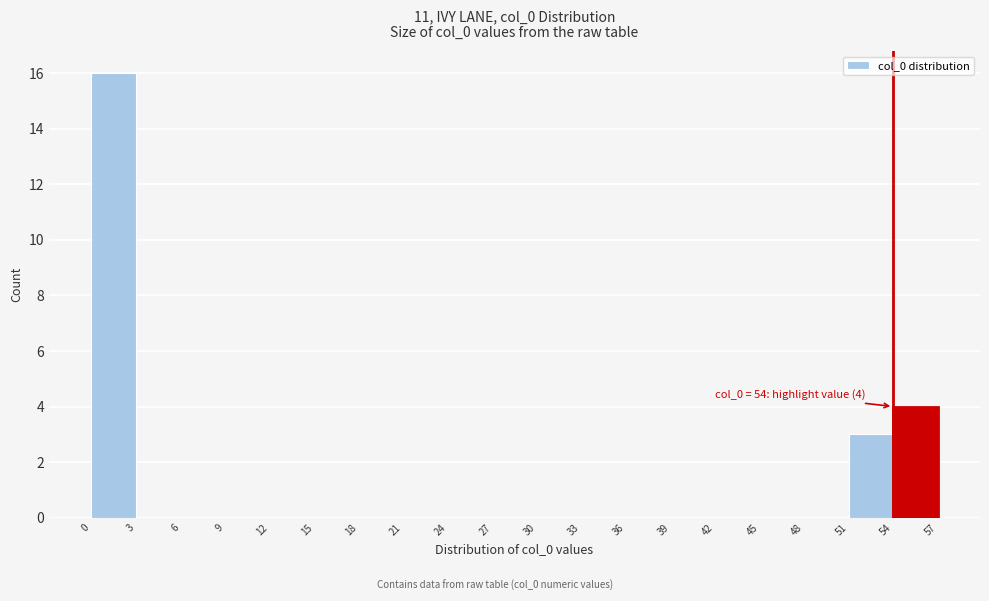

Which range on the x-axis has the tallest bar?

0 to 3